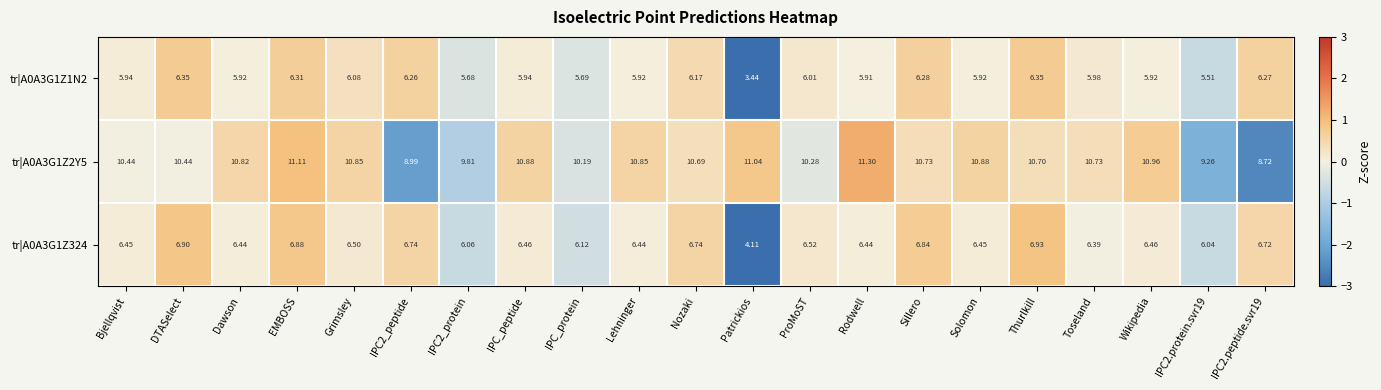

At which category is the sum across all series the highest?

EMBOSS